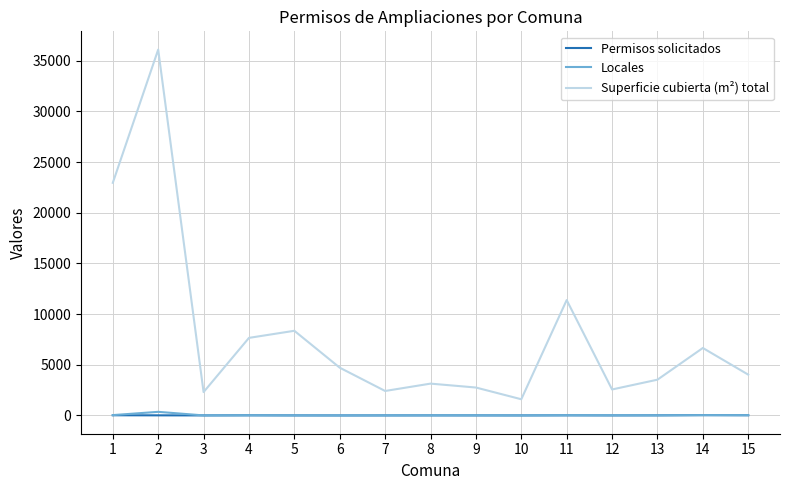

What is the maximum value for Superficie cubierta (m²) total?

36102